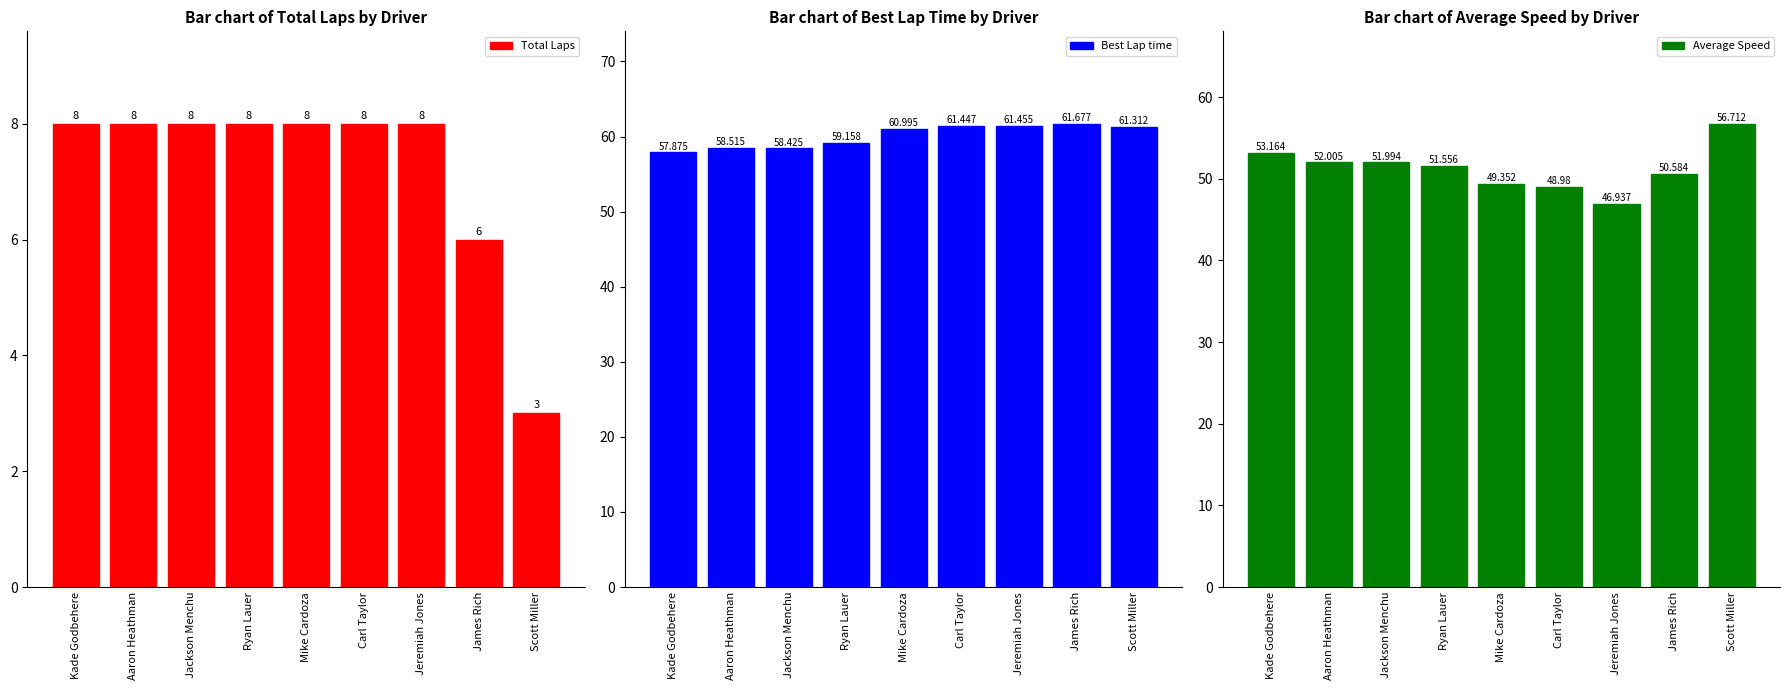

Which label corresponds to the largest value in the chart?

James Rich